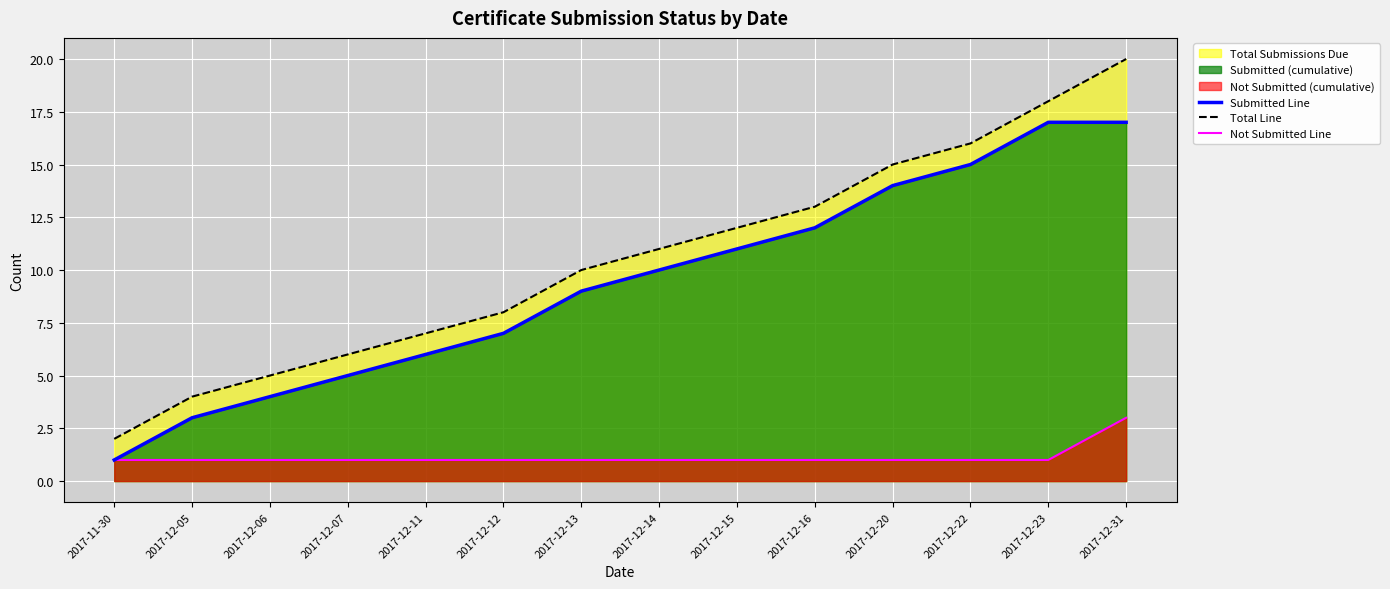

What is the label of the 3rd point from the left?

2017-12-06